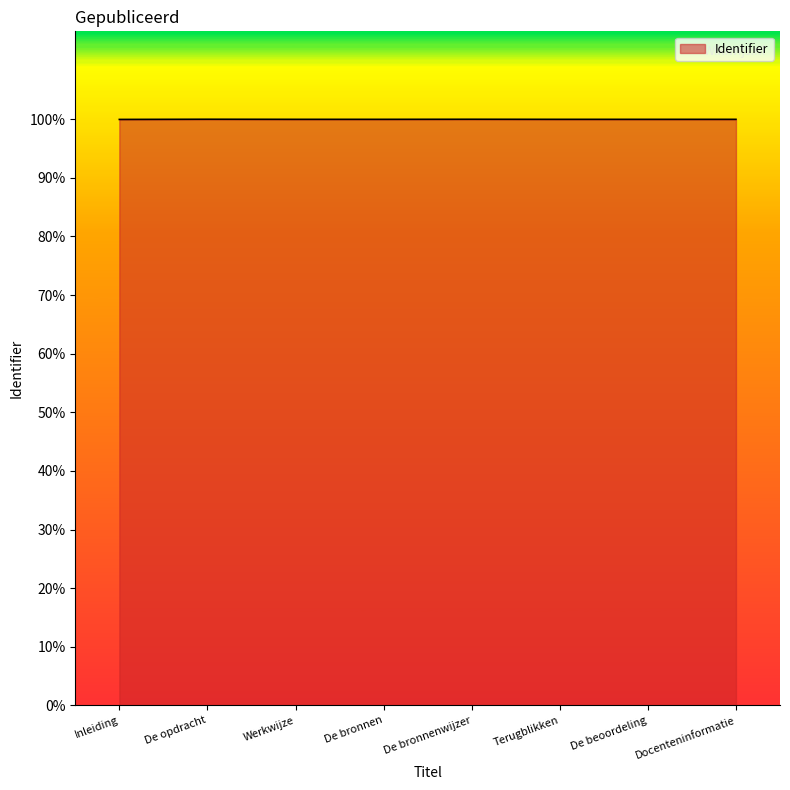

At which label does the data first exceed 3707601?

De opdracht